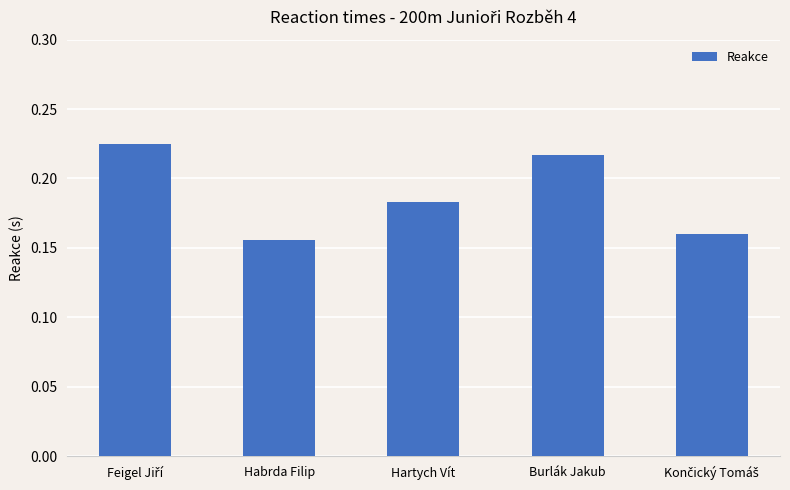

Which has a higher value, Hartych Vít or Burlák Jakub?

Burlák Jakub